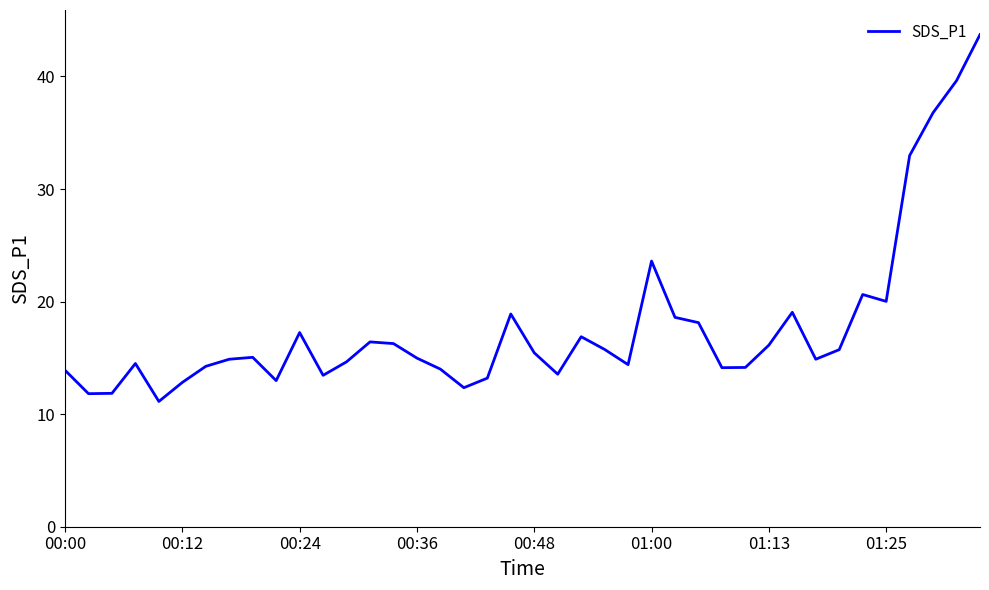

What is the minimum value shown in the chart?

11.1